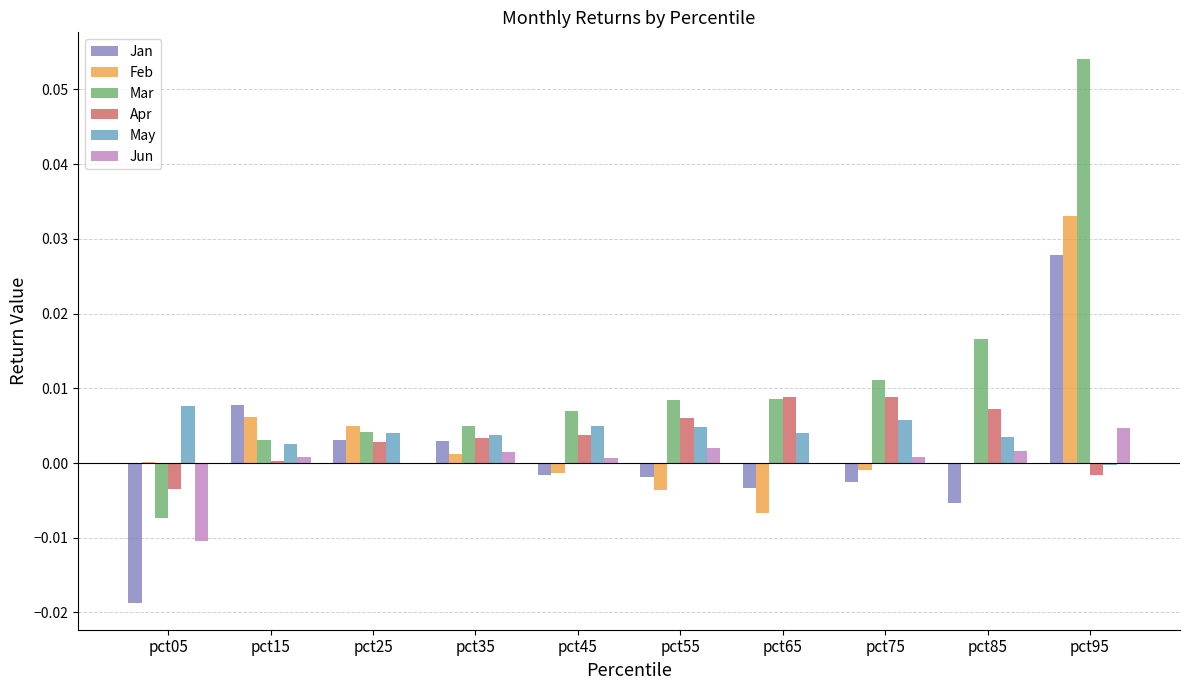

Which series has the largest range (max minus min)?

Mar